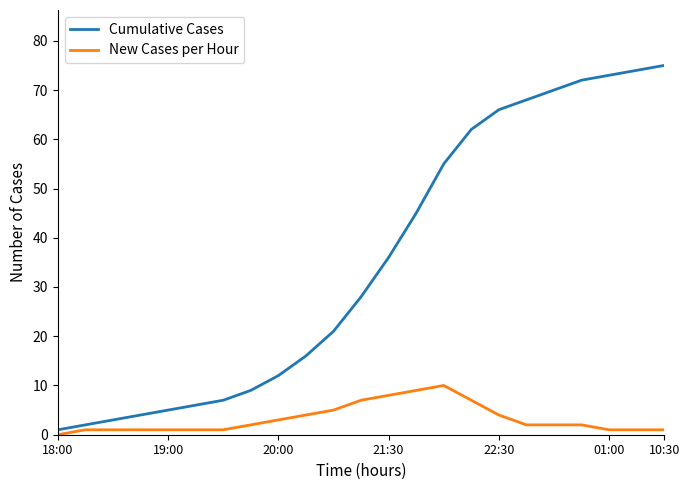

Does the chart have visible grid lines?

No